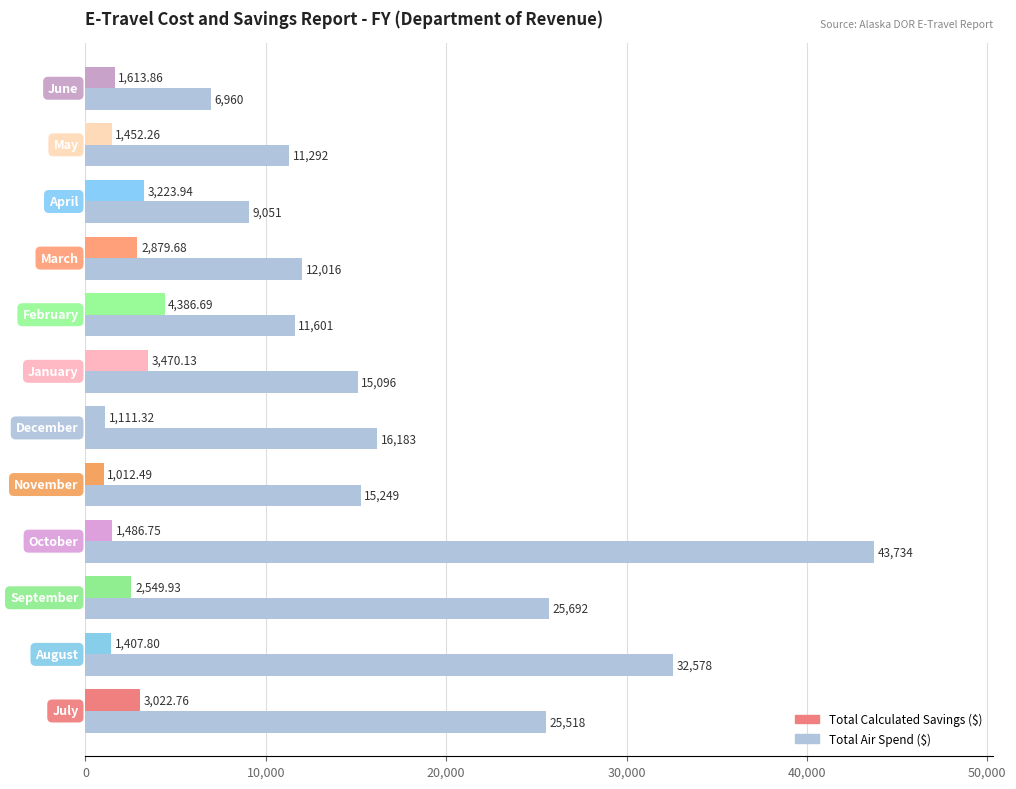

How many series are shown in this chart?

2